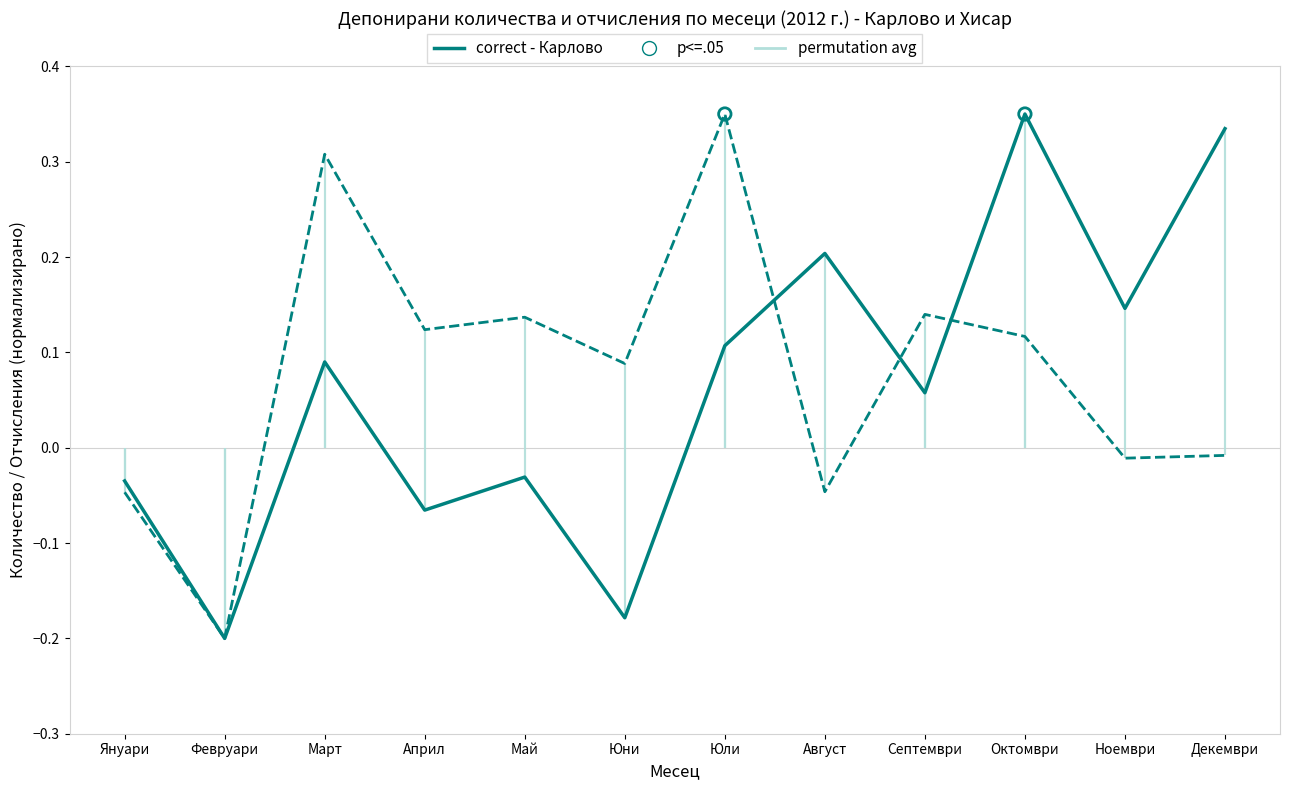

Which series has the largest Y range (max minus min)?

correct - Карлово (тонове)